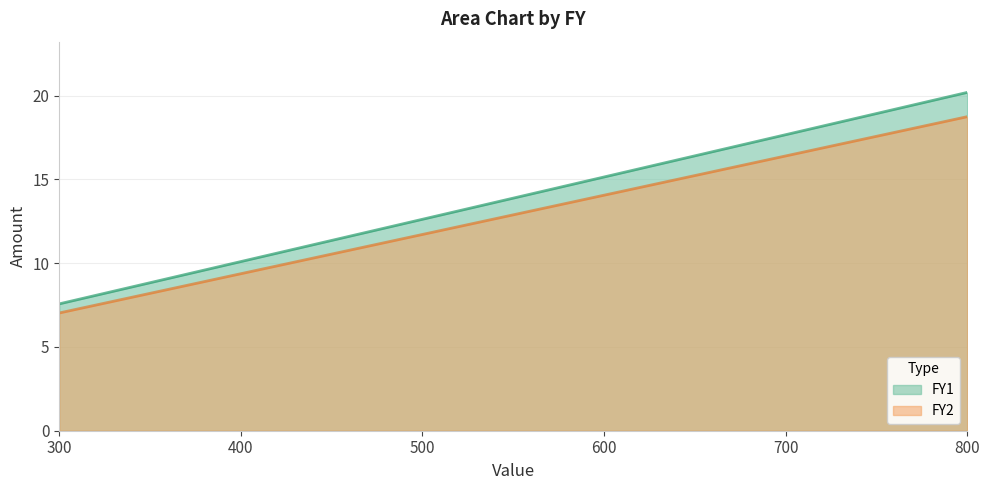

Reading left to right, list all the values displayed in this chart.

FY1: 300=7.6	400=10.1	500=12.6	600=15.1	700=17.7	800=20.2
FY2: 300=7.0	400=9.4	500=11.7	600=14.1	700=16.4	800=18.7